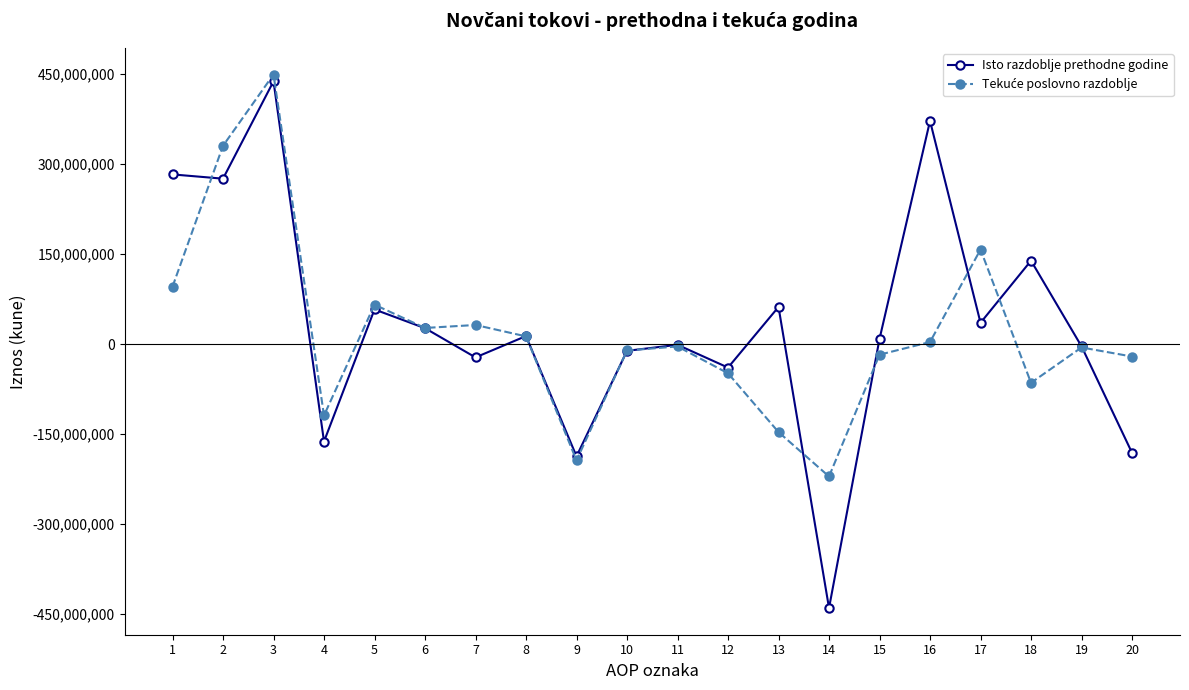

What is the approximate value of Isto razdoblje prethodne godine at 9?

-186986617